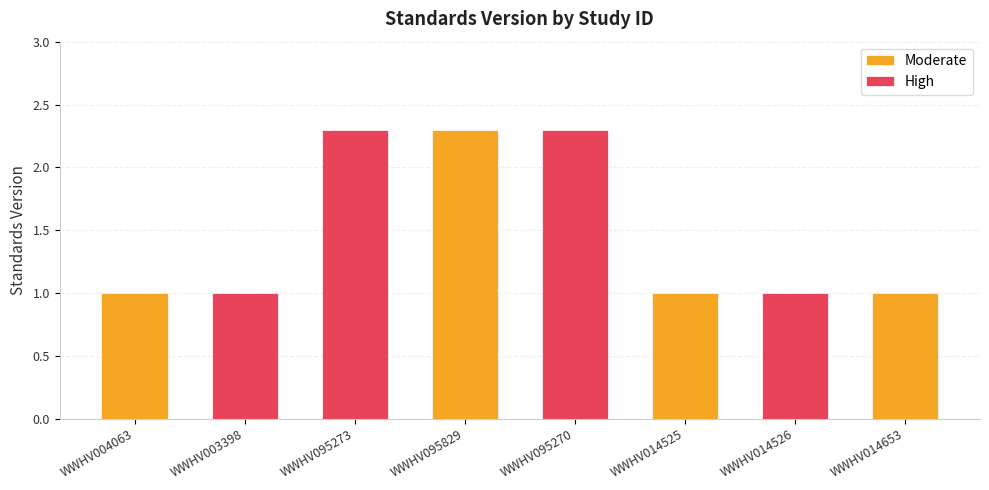

What is the sum of all High values?

6.6